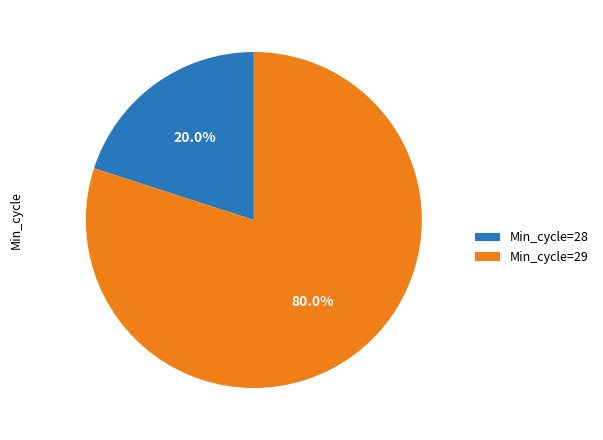

Combined, what portion of the pie is Min_cycle=29 and Min_cycle=28?

100.0%